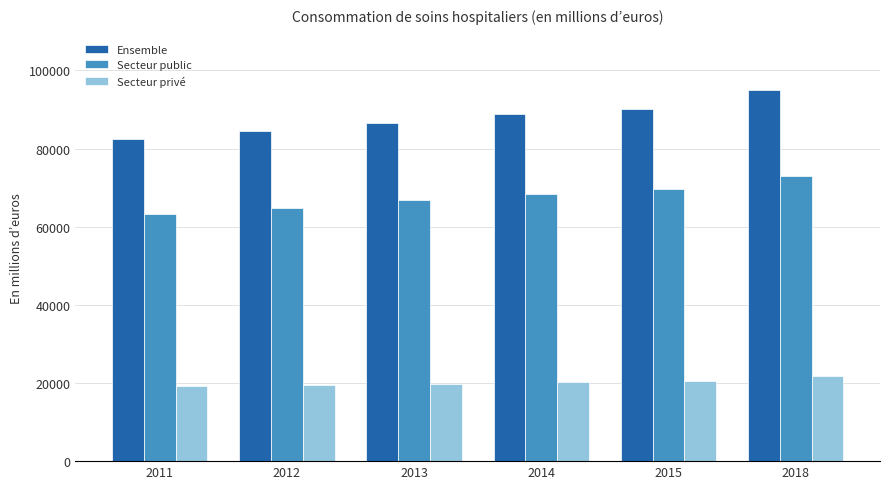

Rank the series by their maximum value, from highest to lowest.

Ensemble, Secteur public, Secteur privé